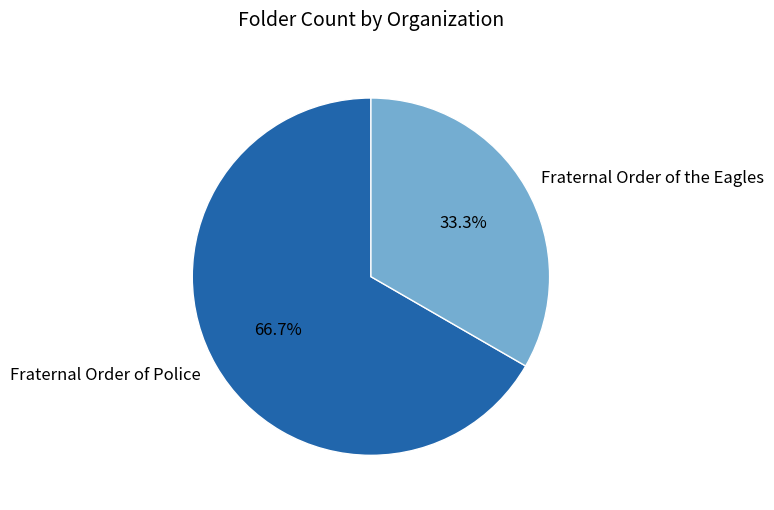

To the nearest percent, what is the difference between the Fraternal Order of the Eagles and Fraternal Order of Police slice percentages?

33%